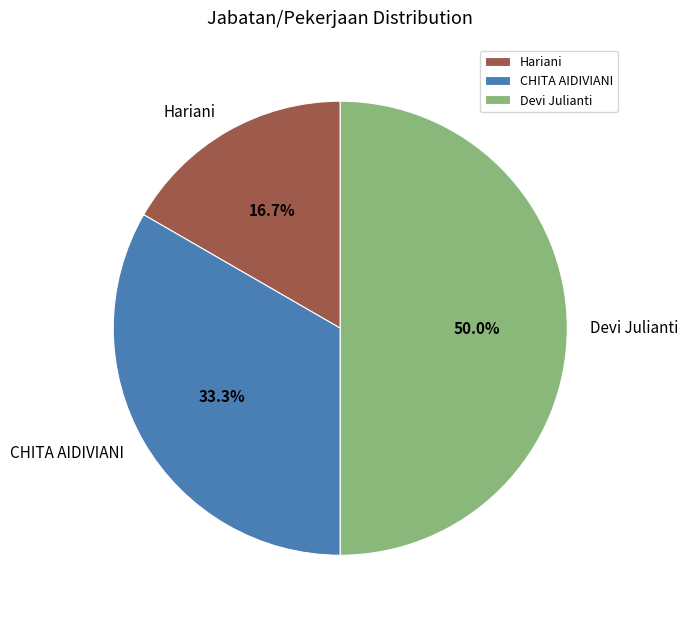

What percentage do Hariani and Devi Julianti together represent?

66.7%